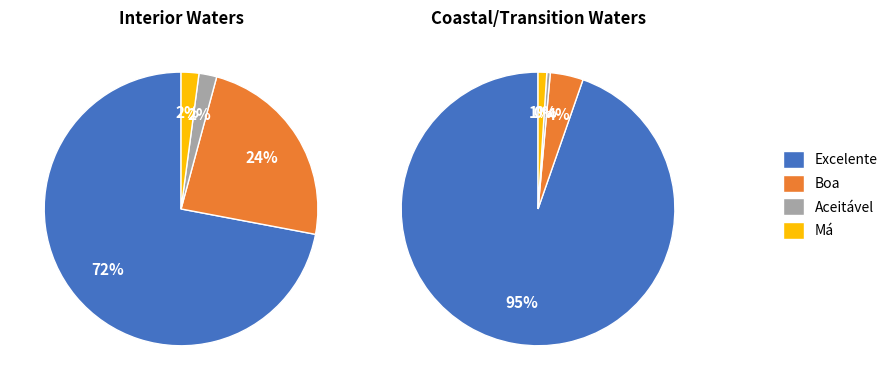

Which category has the smallest portion of the pie?

Aceitável